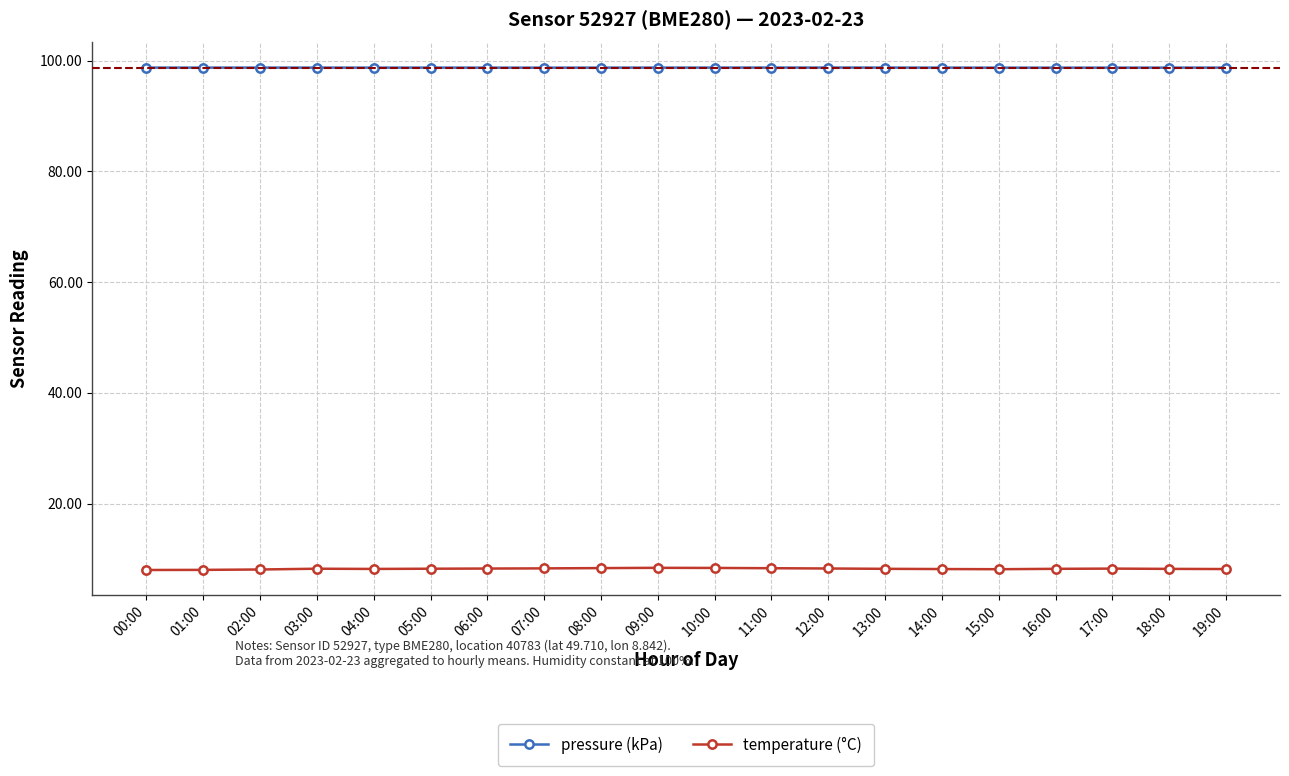

What is the difference between the temperature (°C) values at 04:00 and 01:00?

0.2